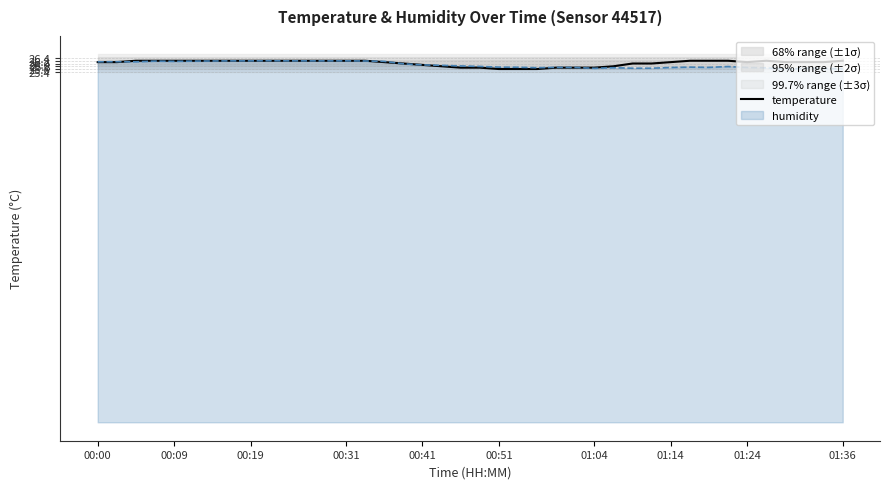

True or false: the data has more than 1 interior local peaks.

False